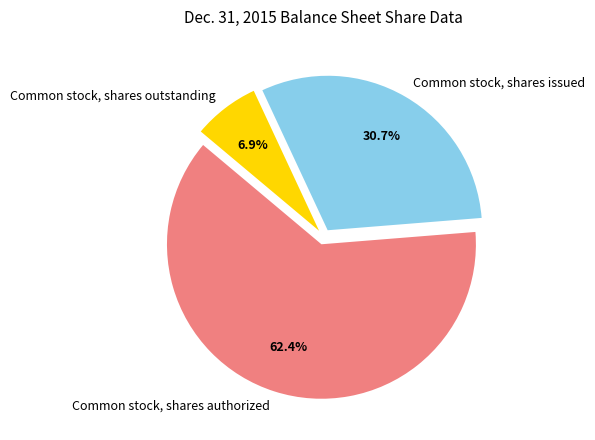

Rank the categories by value from lowest to highest.

Common stock, shares outstanding, Common stock, shares issued, Common stock, shares authorized